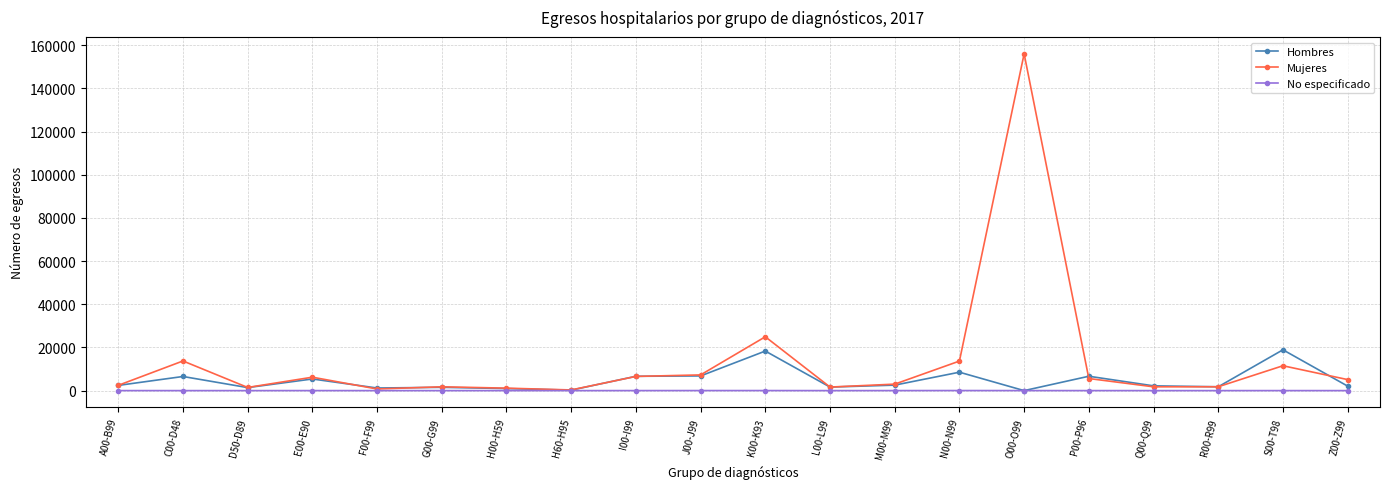

At how many categories does at least one series exceed 48170?

1